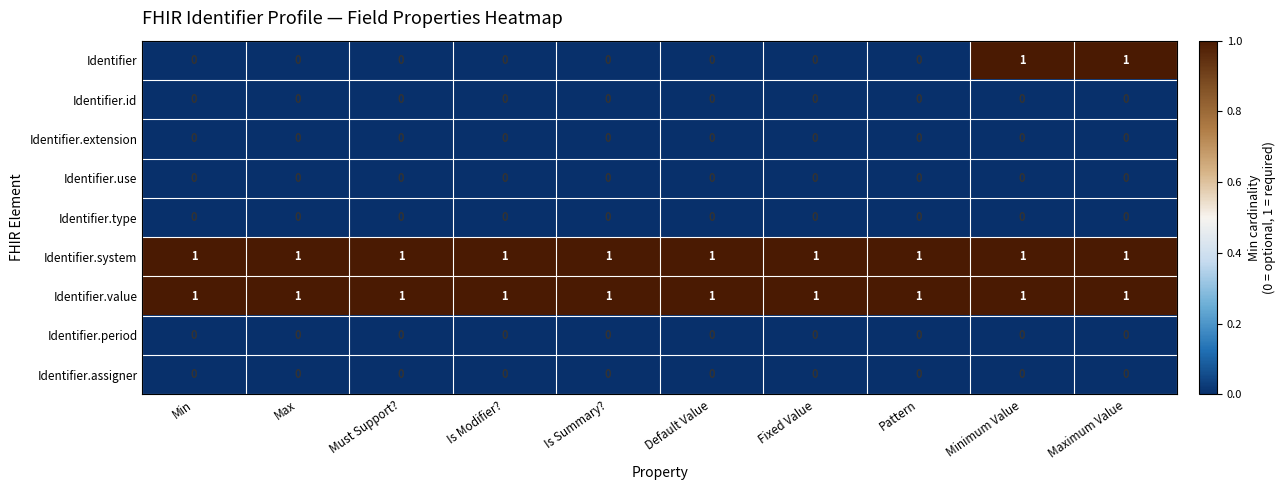

What is the difference between the highest and lowest values at Minimum Value?

1